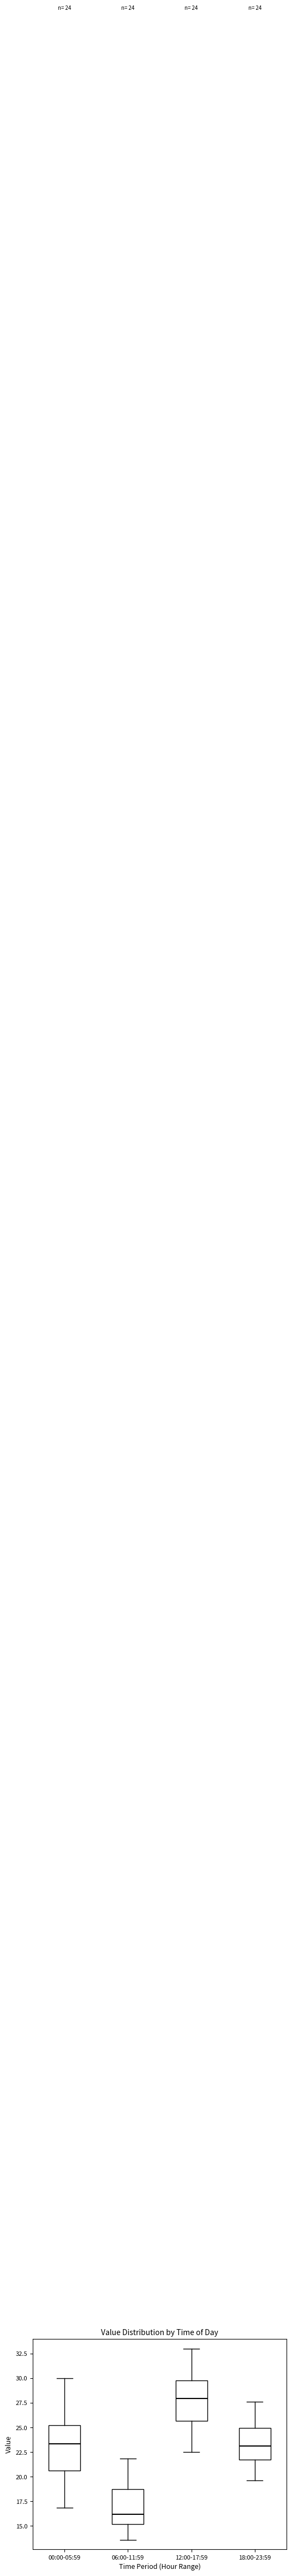

Which box has the highest median line?

12:00-17:59